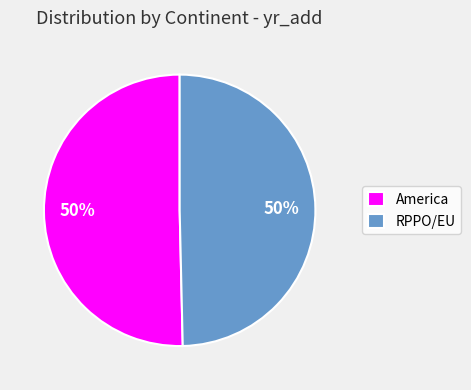

What is the ratio of the value at RPPO/EU to the value at America?

1.0